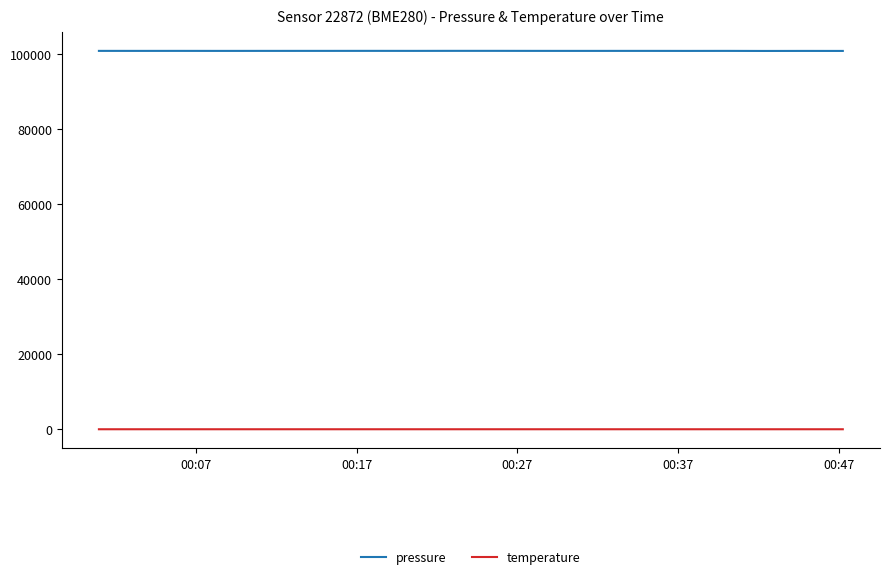

What is the highest value of the pressure series?

100774.0